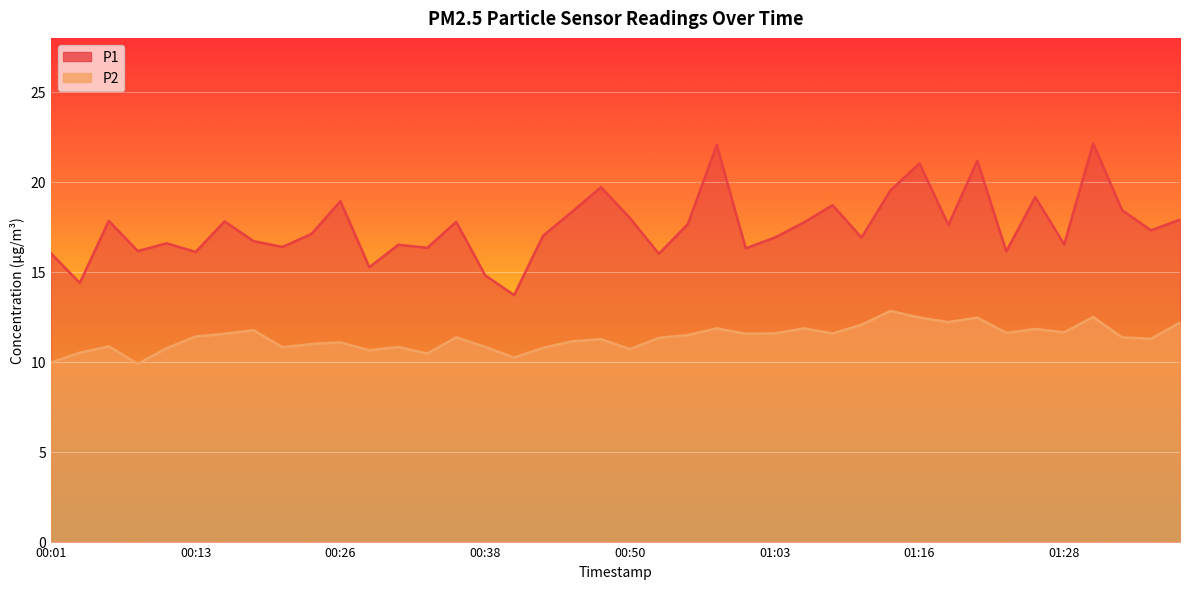

What is the total value across all series at 00:18?

28.4